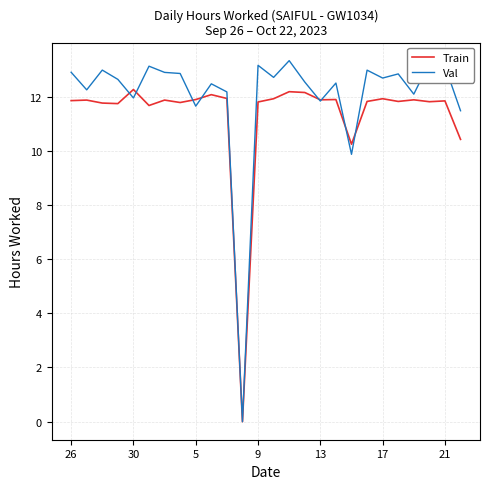

Which series has the largest total across all categories?

Val